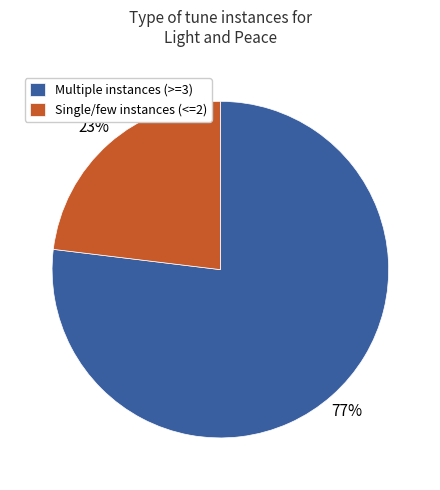

To the nearest percent, what is the difference between the largest and smallest slice percentages?

54%